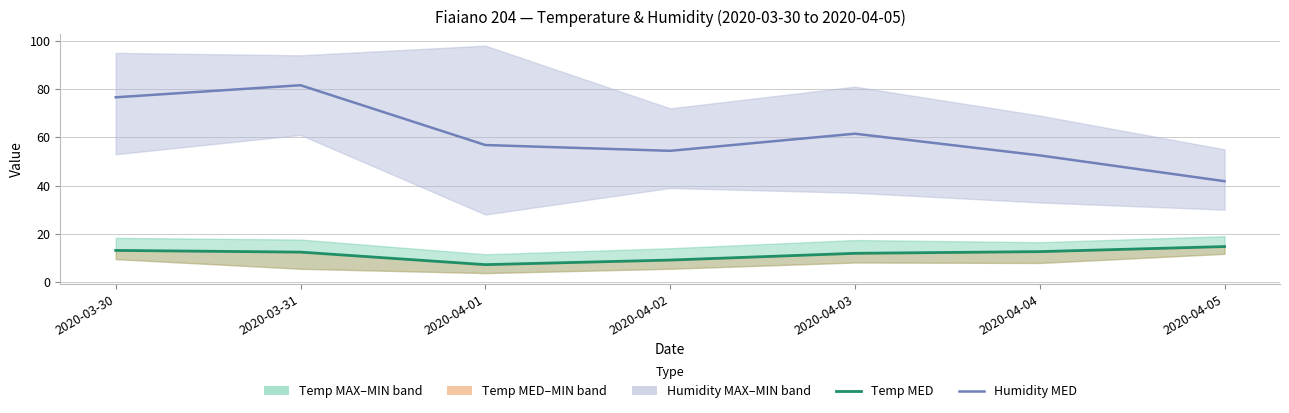

Reading left to right, extract all data points from this chart.

Humidity MED: 2020-03-30=76.6	2020-03-31=81.6	2020-04-01=56.8	2020-04-02=54.4	2020-04-03=61.5	2020-04-04=52.5	2020-04-05=41.8
Temp MED: 2020-03-30=13.1	2020-03-31=12.4	2020-04-01=7.2	2020-04-02=9.1	2020-04-03=11.9	2020-04-04=12.6	2020-04-05=14.7